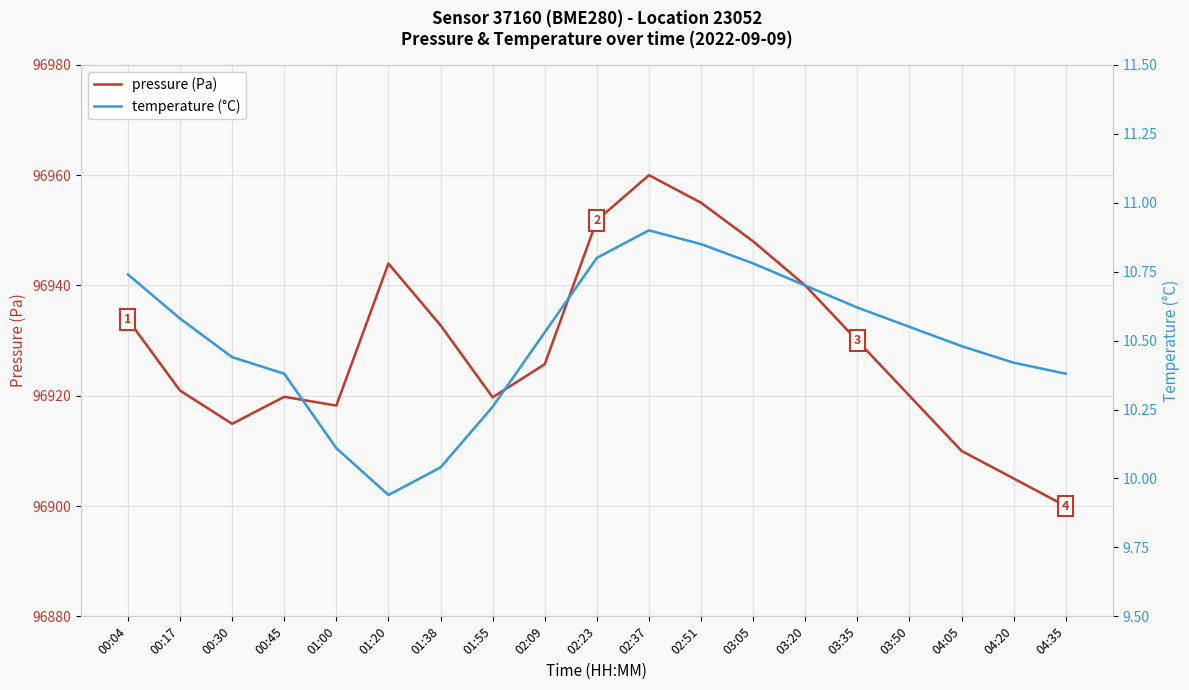

How many data points in temperature (°C) are above 10?

18